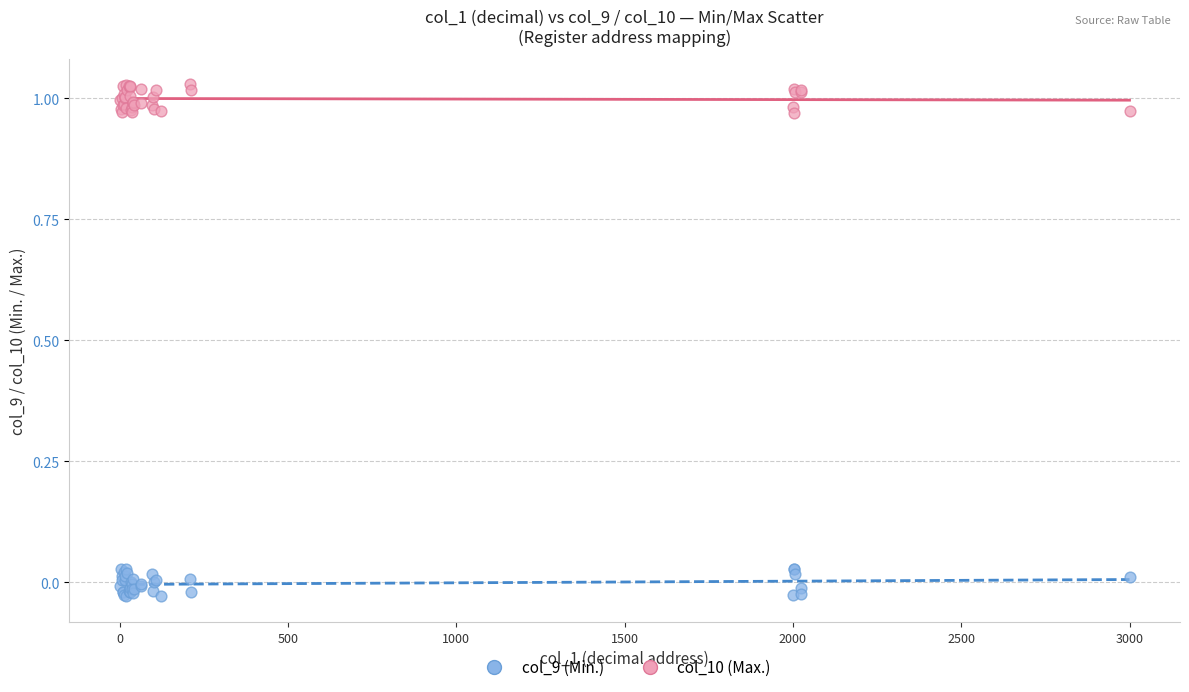

What is the X range (max minus min) for the scatter plot?

2999.0